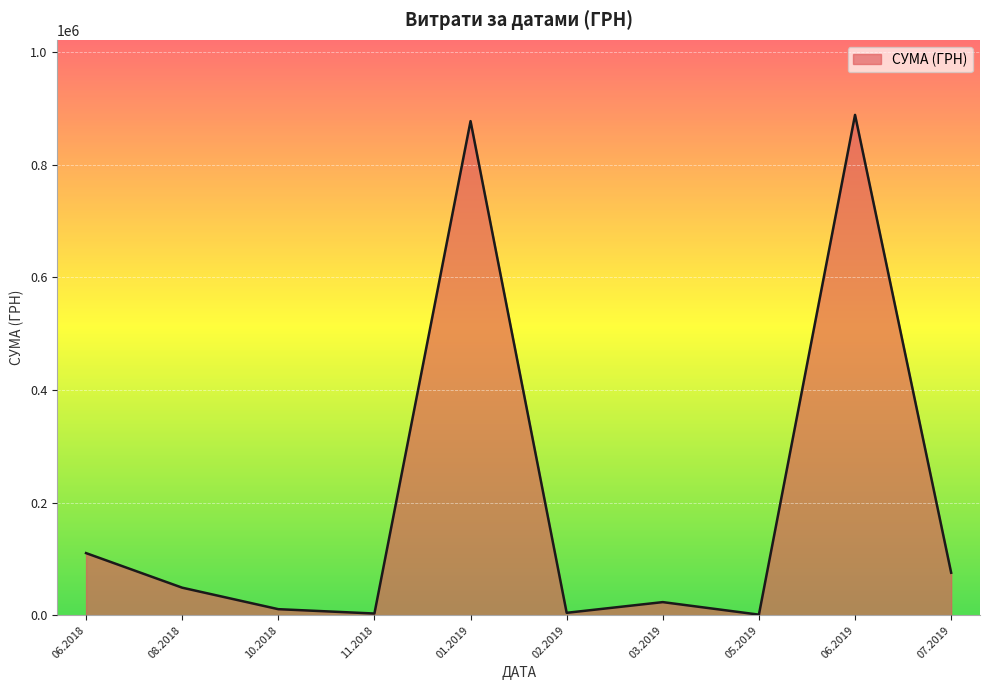

The value at 06.2018 is 110241.5. True or false?

True